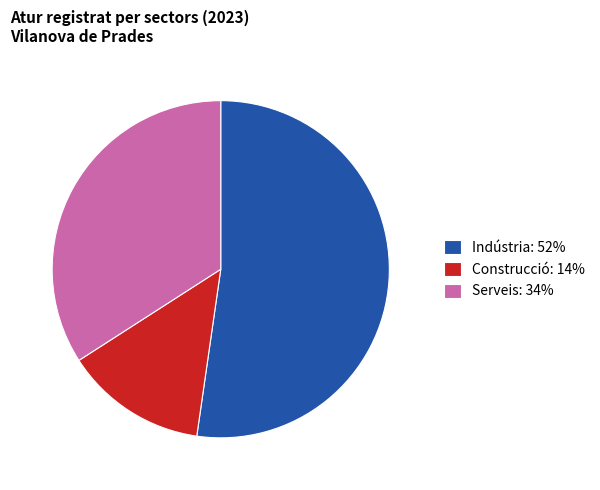

Is it true that Indústria: 52% is 52% of the pie?

True